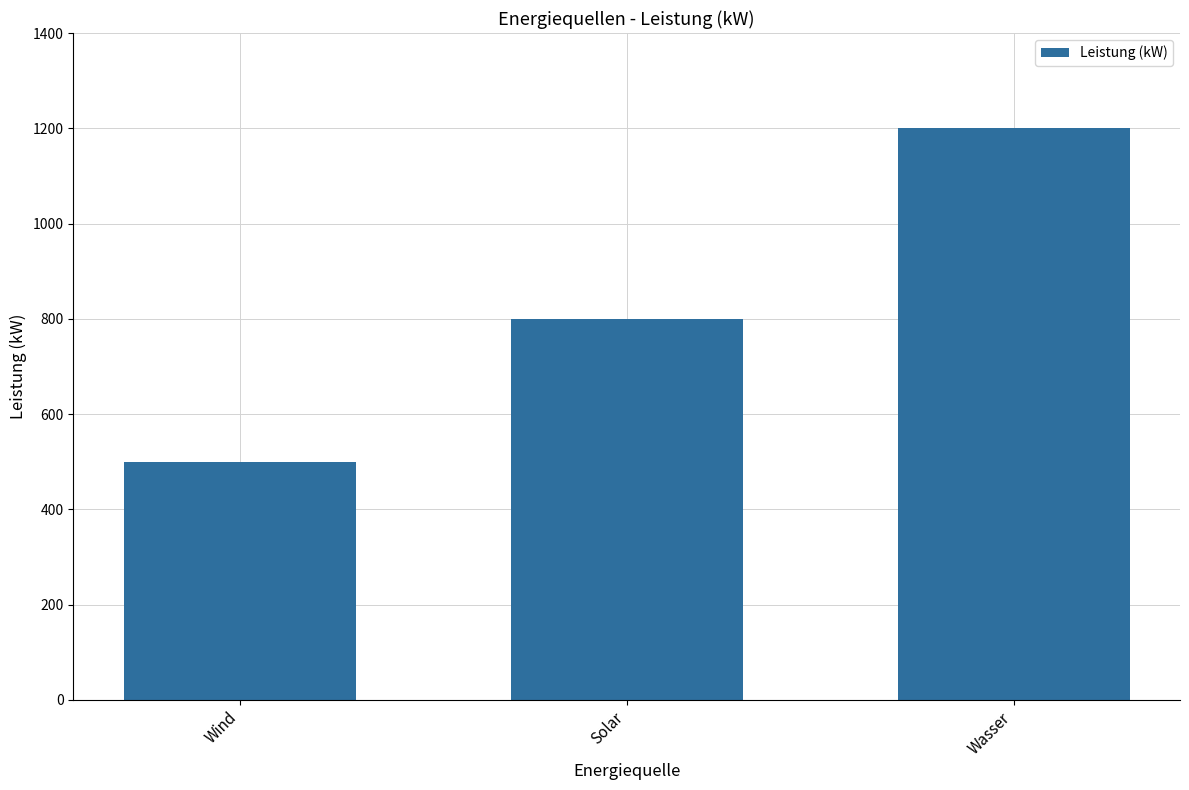

What is the minimum value shown in the chart?

500